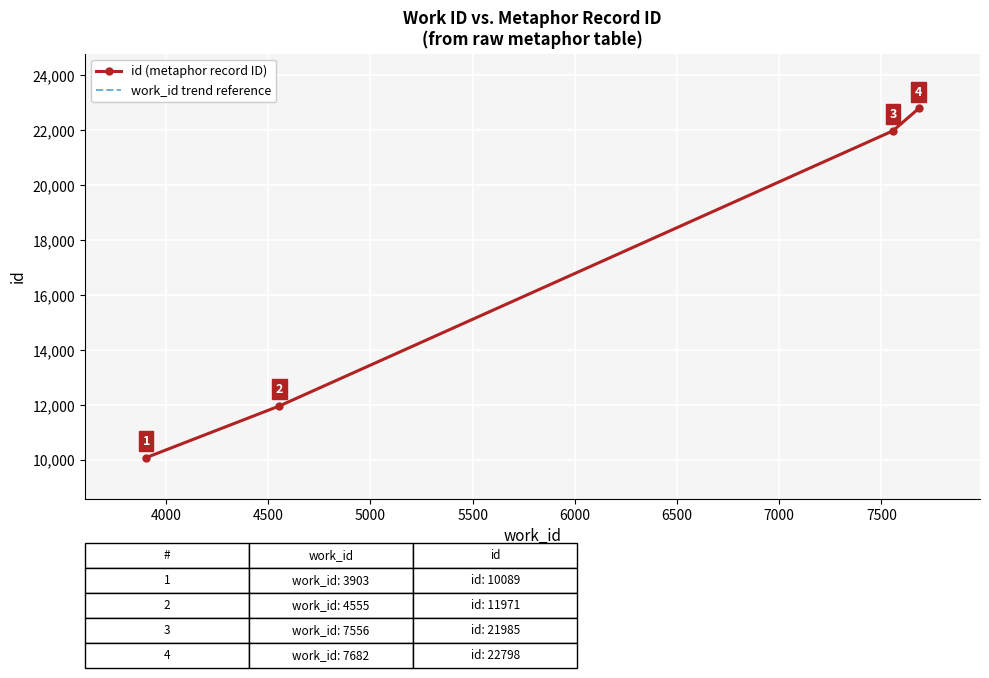

True or false: work_id trend reference and id (metaphor record ID) intersect in this chart.

False